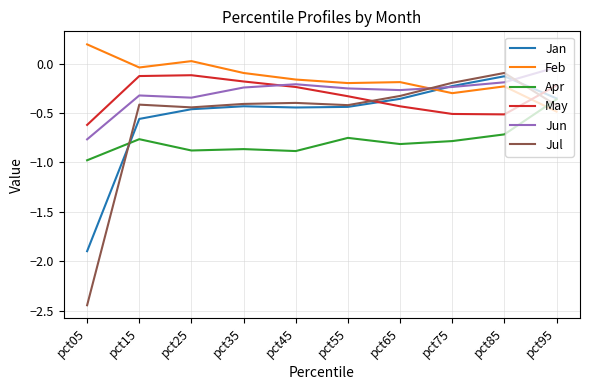

How many values in the Feb series are below 0?

8